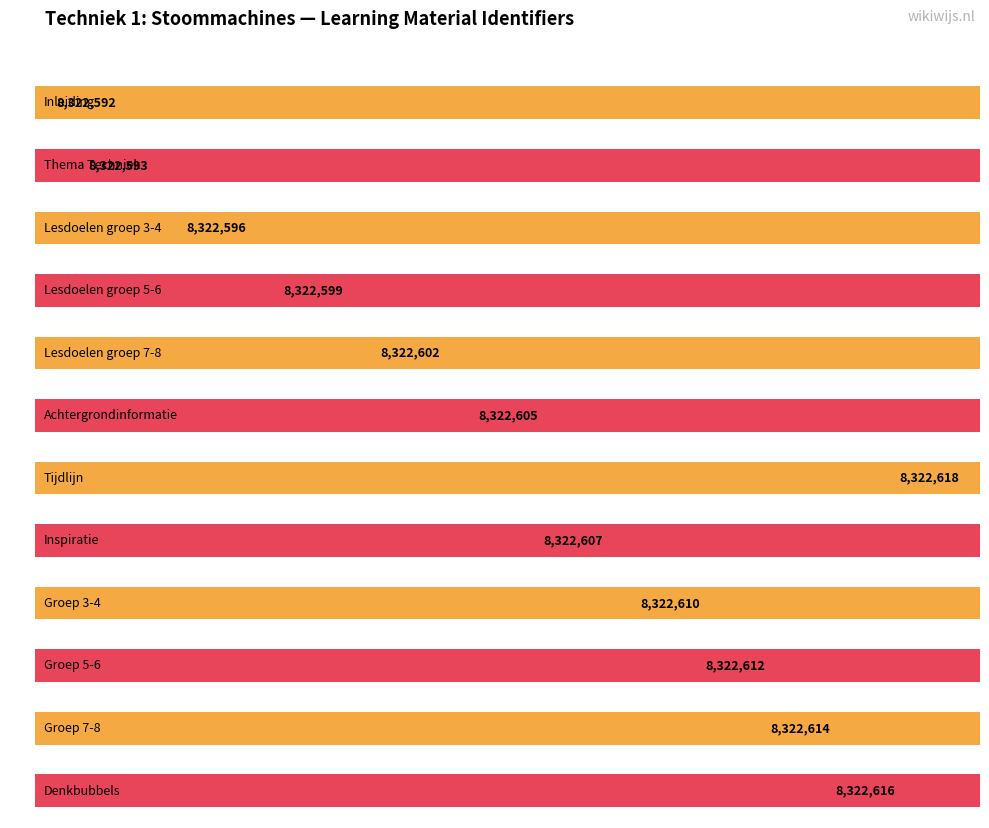

Are the bars horizontal?

Yes